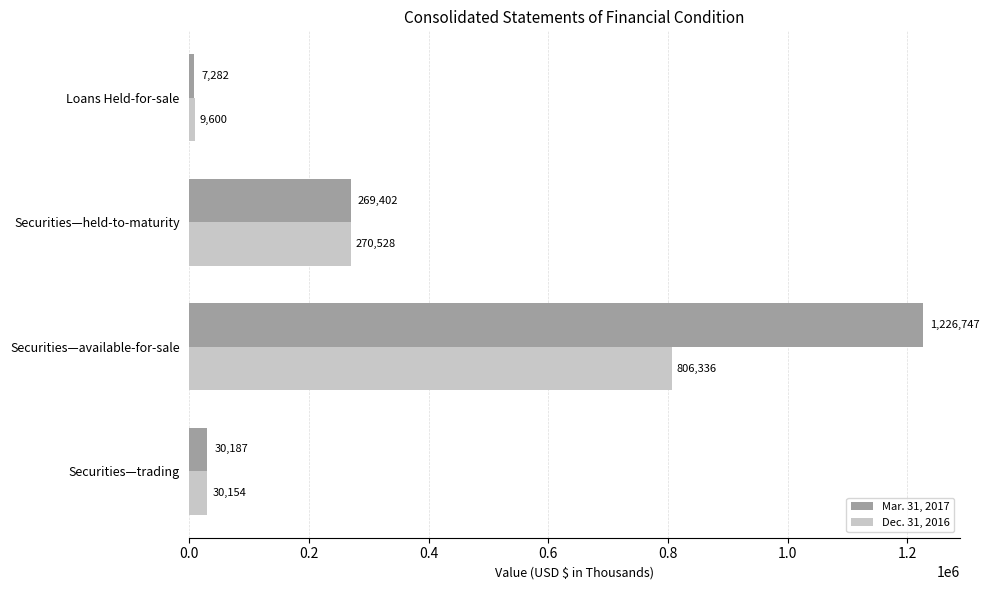

Is it true that Dec. 31, 2016 equals 9600 at Loans Held-for-sale?

True